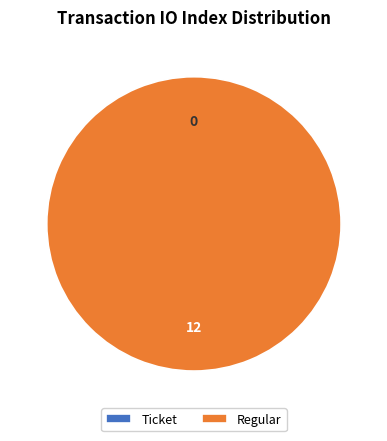

Which category has the biggest portion of the pie?

Regular